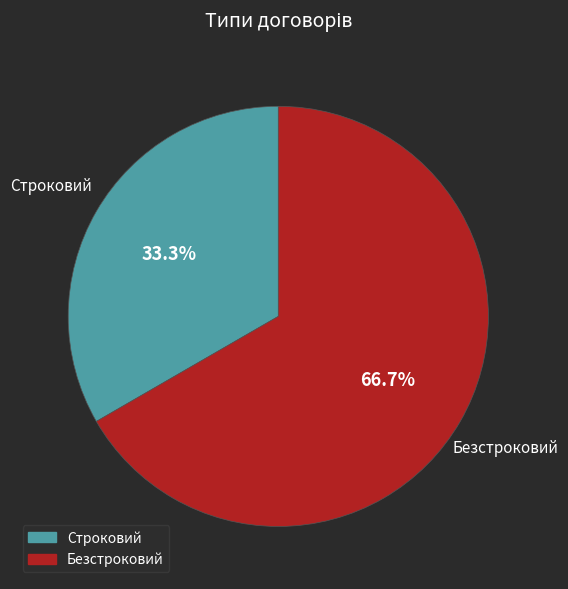

How many slices are in this pie chart?

2